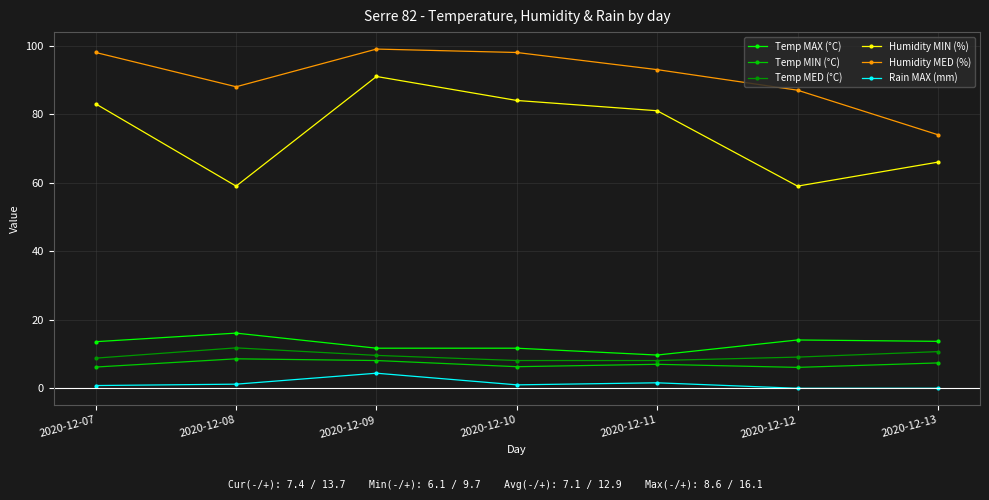

How many data points does each series have?

7